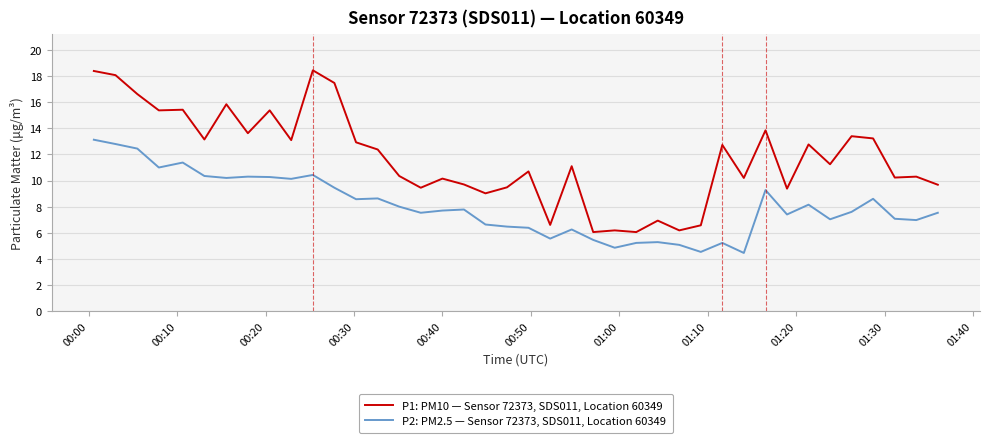

Which series has the largest range (max minus min)?

P1: PM10 — Sensor 72373, SDS011, Location 60349